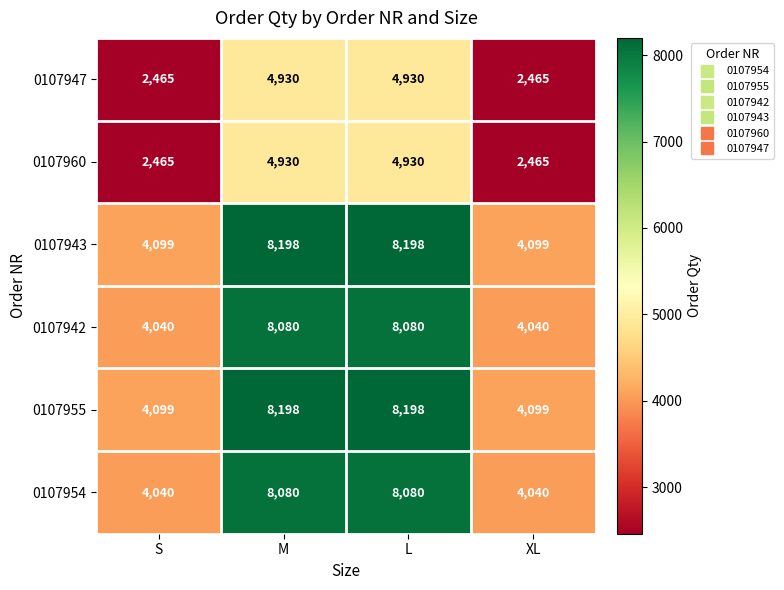

What is the spread (max minus min) of values at L?

3268